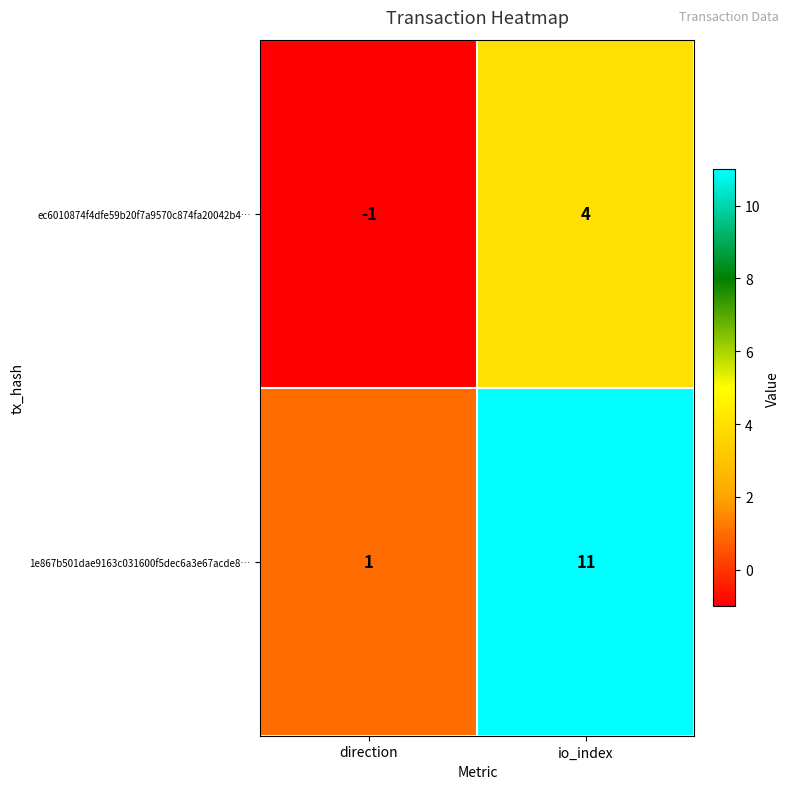

What is the difference between the maximum and minimum values in the 1e867b501dae9163c031600f5dec6a3e67acde8… series?

10